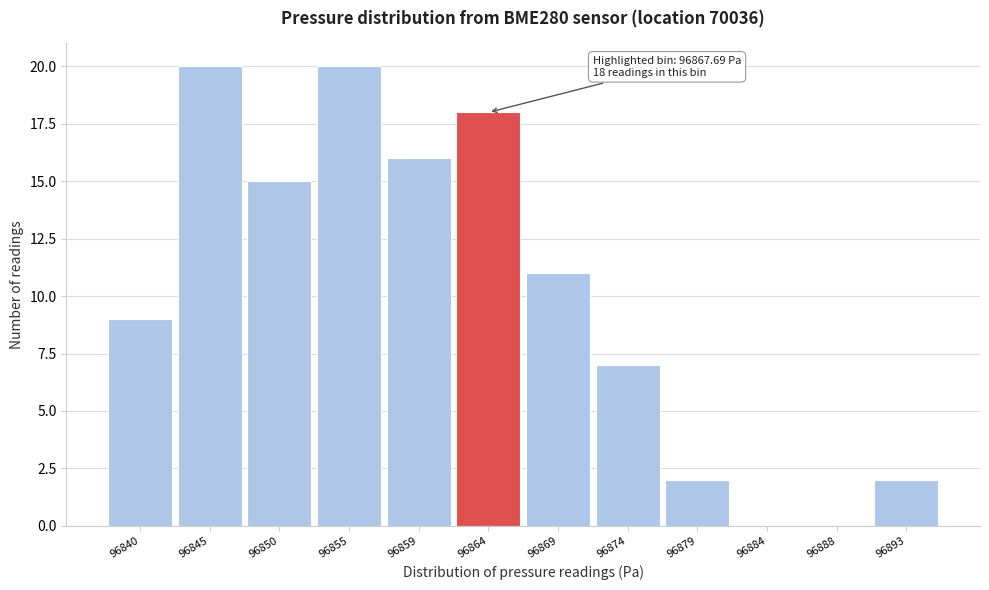

Reading left to right, extract all data points from this chart.

96840=9	96845=20	96850=15	96855=20	96859=16	96864=18	96869=11	96874=7	96879=2	96884=0	96888=0	96893=2